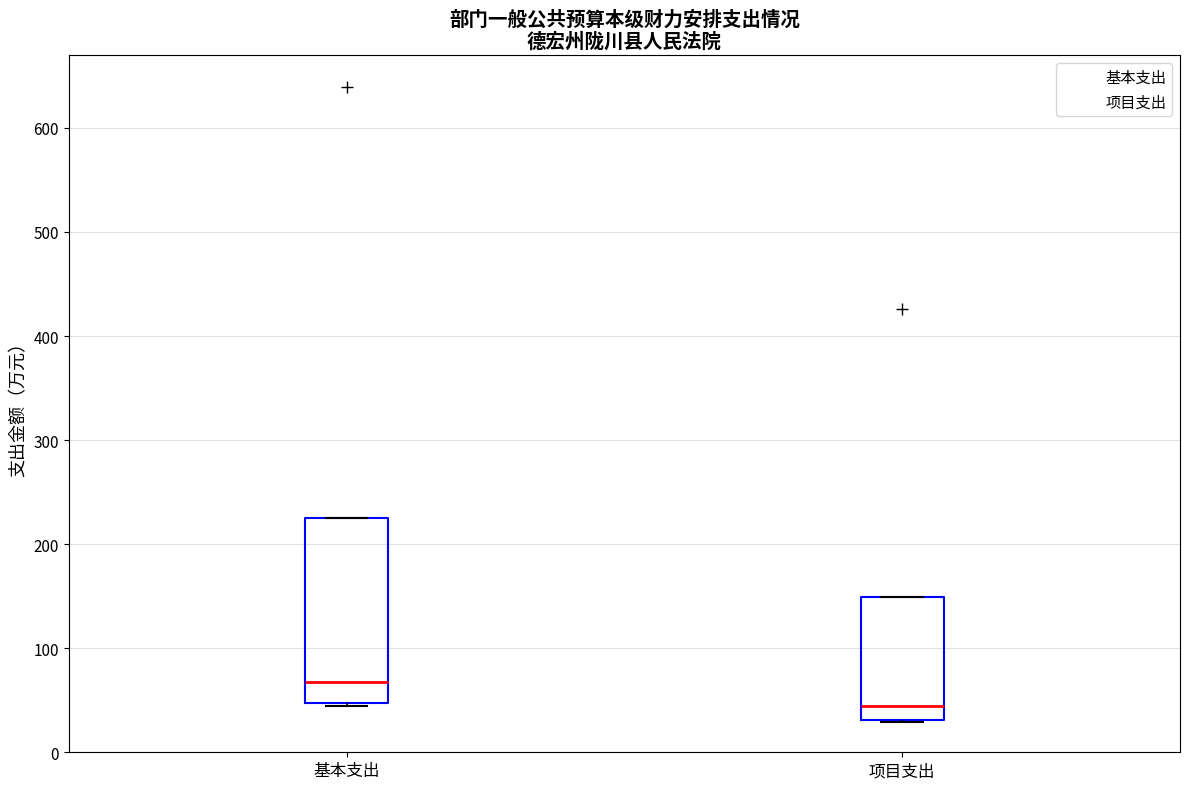

Reading left to right, read every box against the y-axis: the position of its median line, the range the box covers, and the ends of its whiskers. The values are not printed on the chart, so give them approximately, as read against the axis.

基本支出: median 70, box 50 to 230, whiskers 40 to 230
项目支出: median 40, box 30 to 150, whiskers 30 to 150